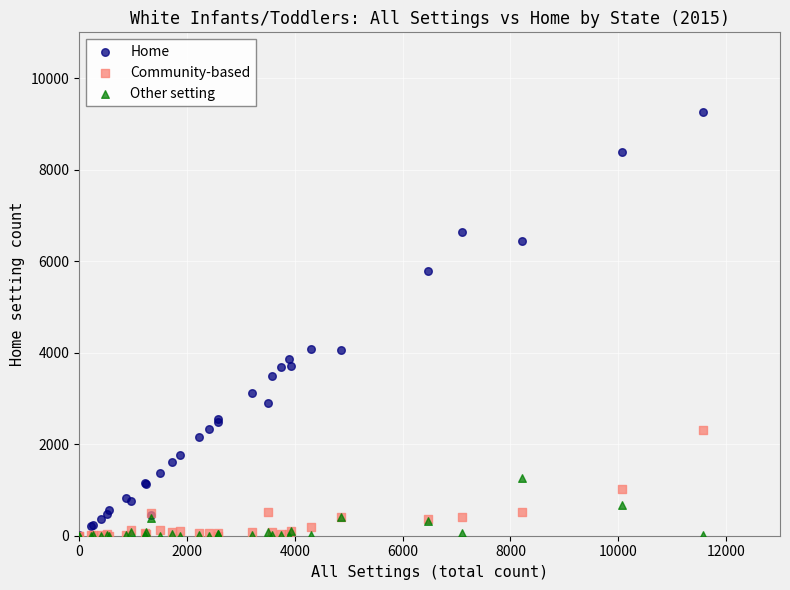

What are all the series names shown in the legend?

Home, Community-based, Other setting